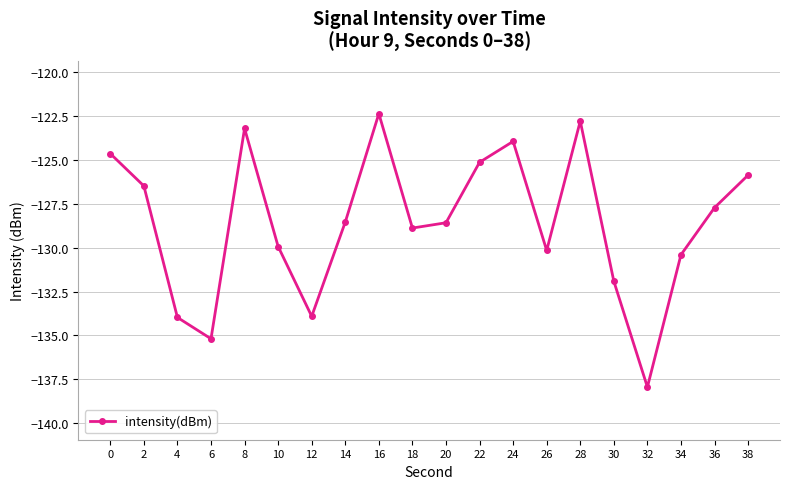

Which label corresponds to the smallest value in the chart?

32